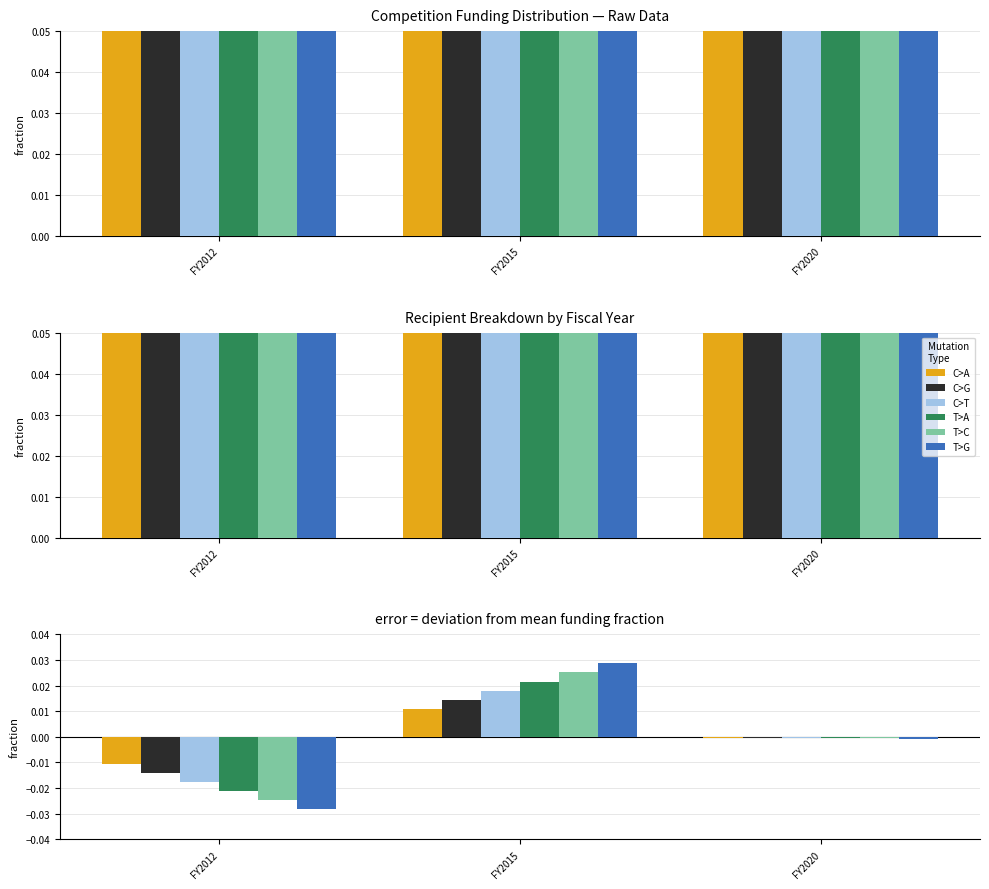

How many data points in C>G are above 0?

1